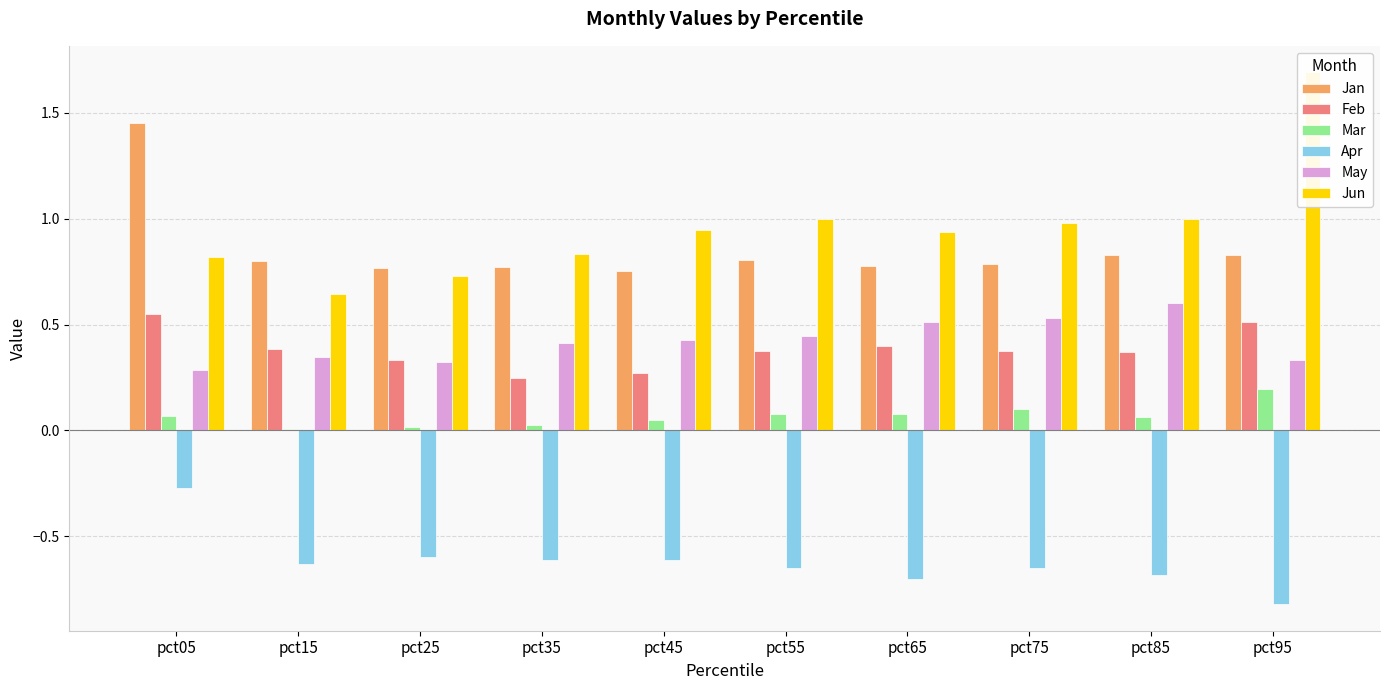

True or false: Apr has a value of -0.6 at pct45.

True